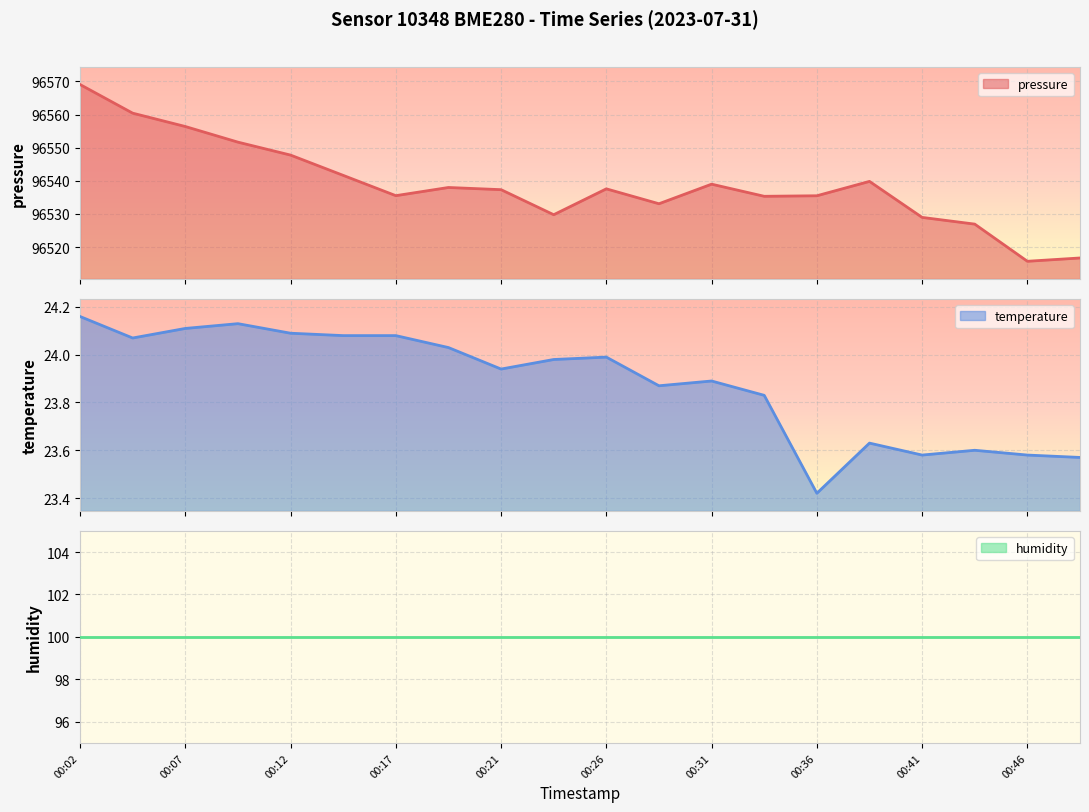

At which label is pressure closest to 96542?

00:14